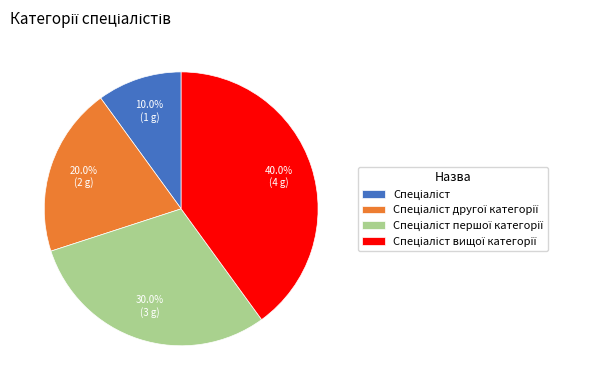

Does any single category account for the majority?

No